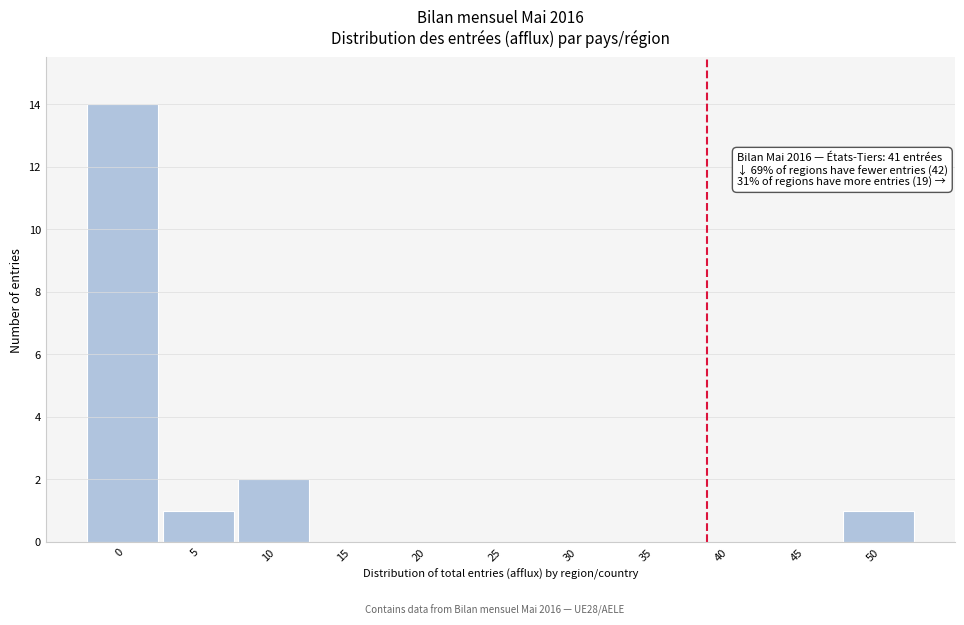

Reading left to right, transcribe all the data shown in this chart.

0=14	5=1	10=2	15=0	20=0	25=0	30=0	35=0	40=0	45=0	50=1